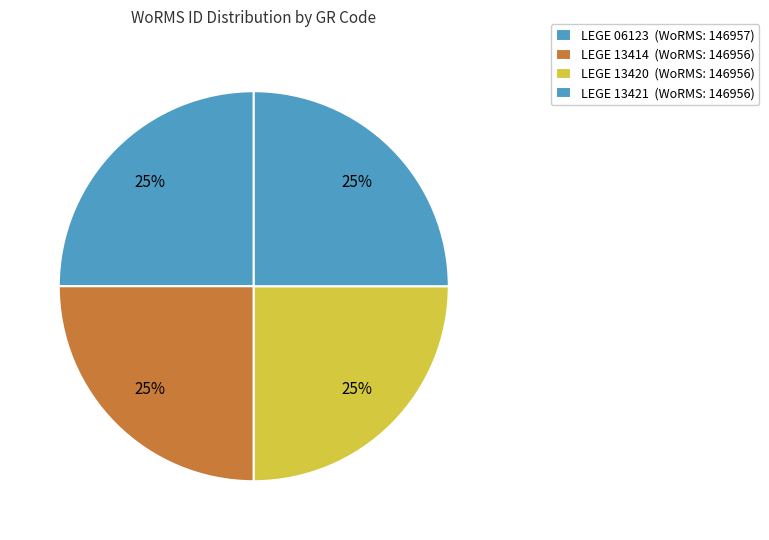

The LEGE 06123 slice represents 25% of the pie. True or false?

True